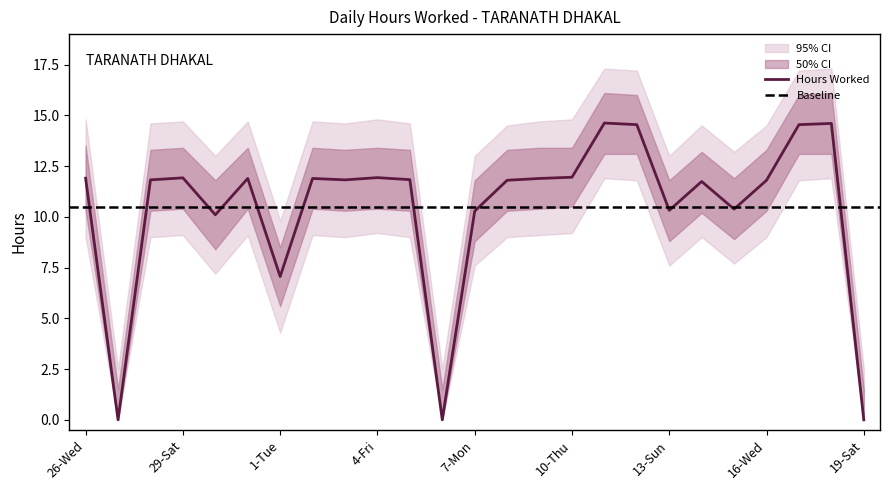

Where does the Hours Worked series first go above 11?

26-Wed